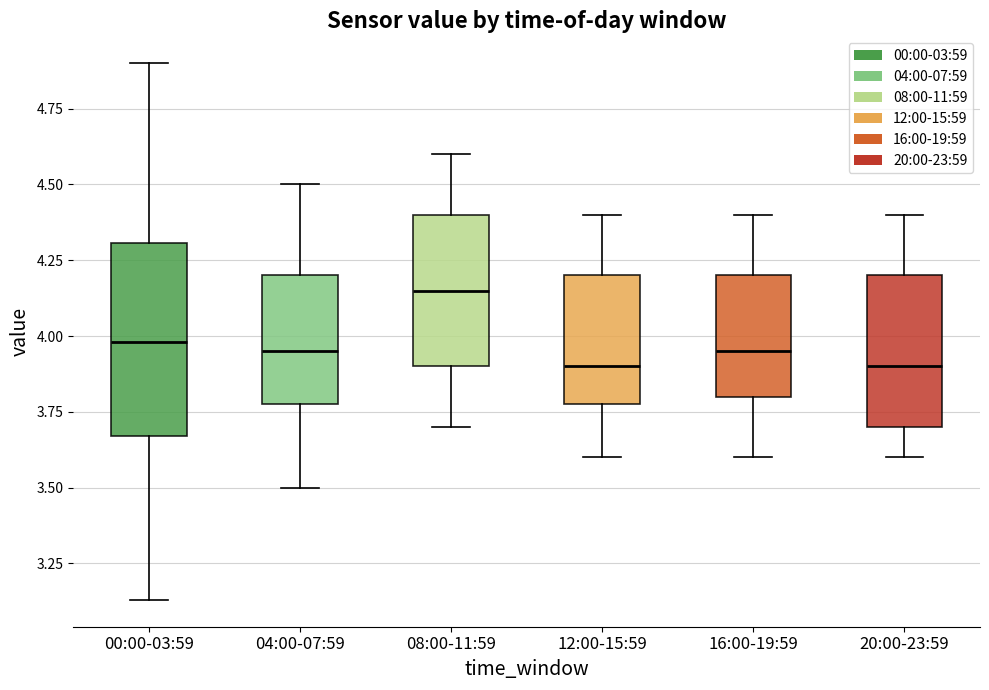

Reading left to right, read every box against the y-axis: the position of its median line, the range the box covers, and the ends of its whiskers. The values are not printed on the chart, so give them approximately, as read against the axis.

00:00-03:59: median 4.00, box 3.65 to 4.30, whiskers 3.15 to 4.90
04:00-07:59: median 3.95, box 3.80 to 4.20, whiskers 3.50 to 4.50
08:00-11:59: median 4.15, box 3.90 to 4.40, whiskers 3.70 to 4.60
12:00-15:59: median 3.90, box 3.80 to 4.20, whiskers 3.60 to 4.40
16:00-19:59: median 3.95, box 3.80 to 4.20, whiskers 3.60 to 4.40
20:00-23:59: median 3.90, box 3.70 to 4.20, whiskers 3.60 to 4.40